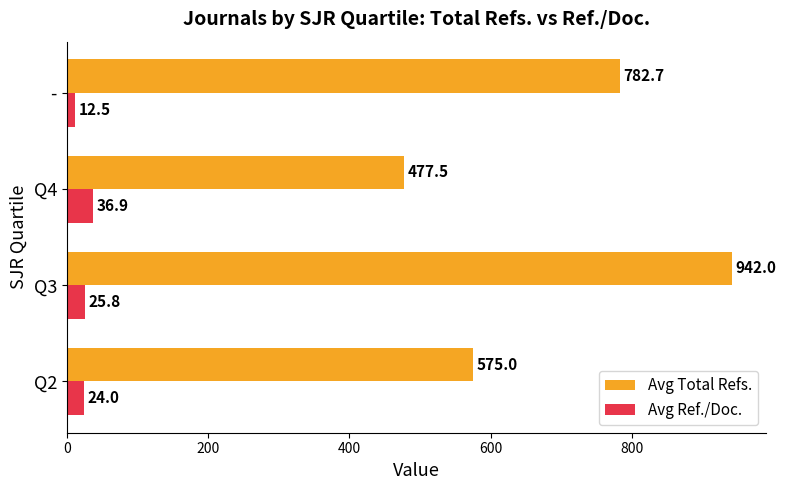

The value of Avg Ref./Doc. at Q2 is 24.0. True or false?

True